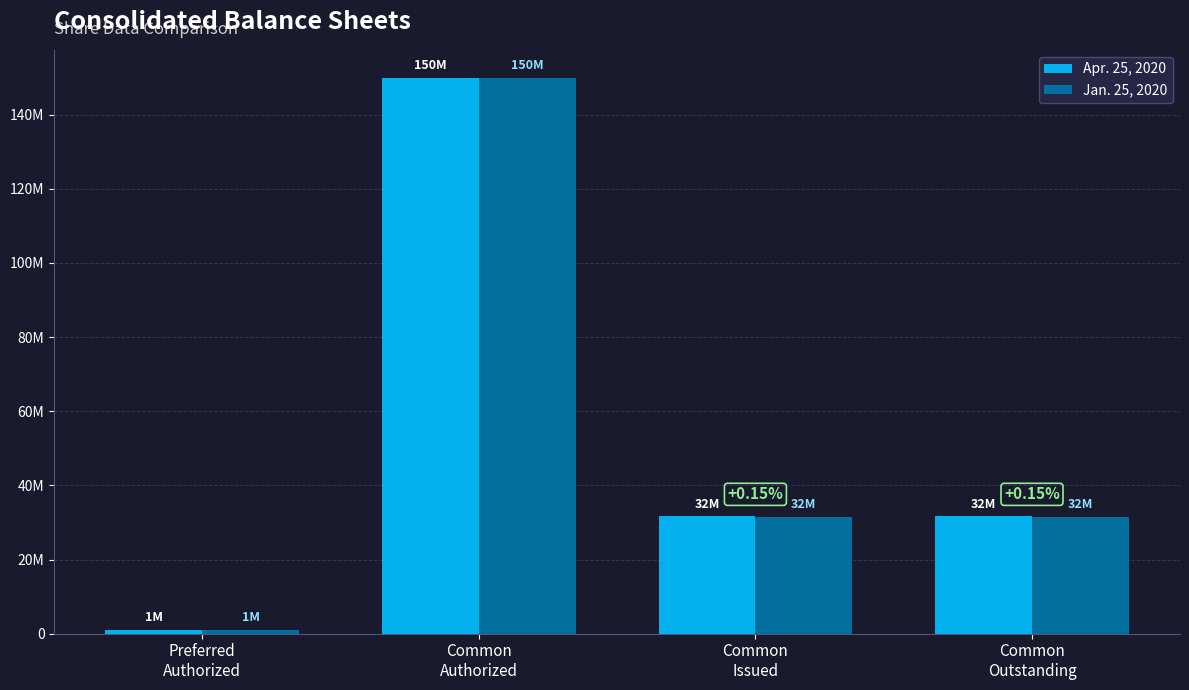

What is the sum of the Apr. 25, 2020 values at Common
Issued and Common
Outstanding?

63265322